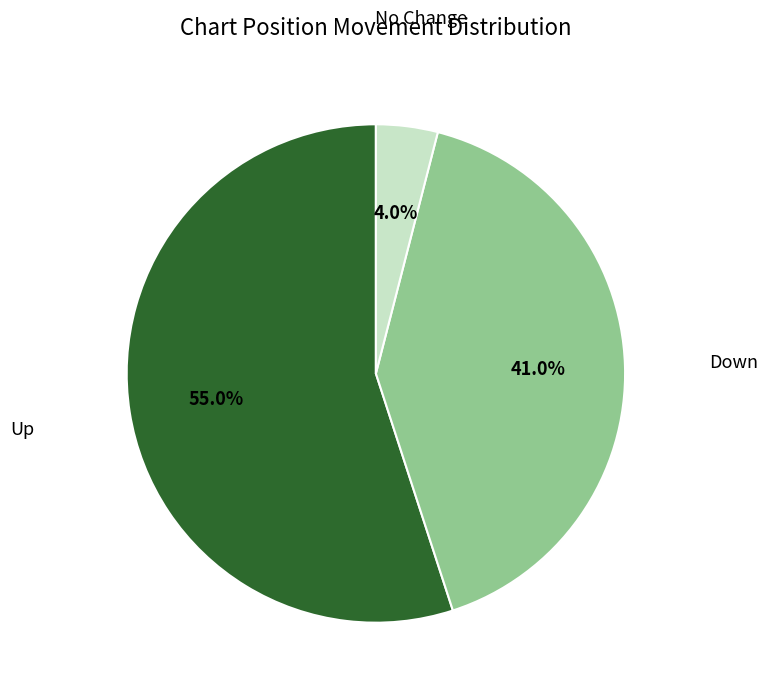

Is there any slice that represents more than half of the pie?

Yes